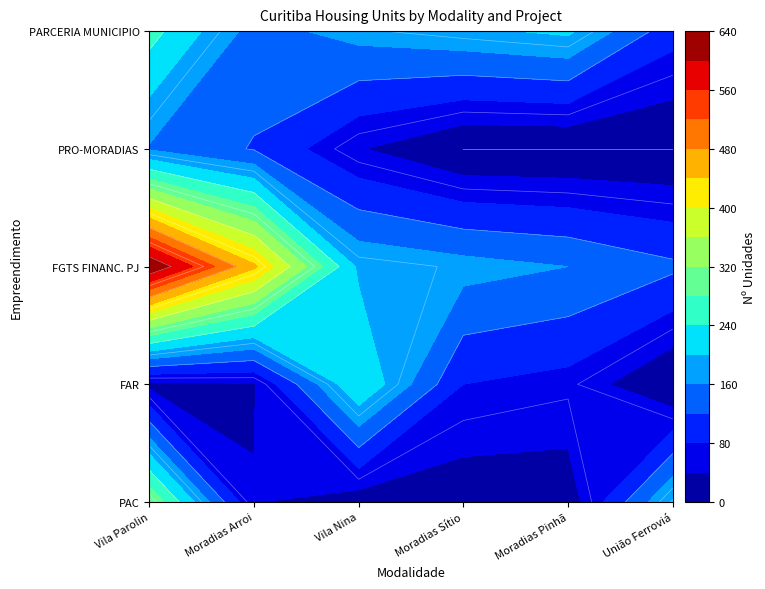

Where does the FGTS FINANC. PJ series first go above 192?

Vila Parolin